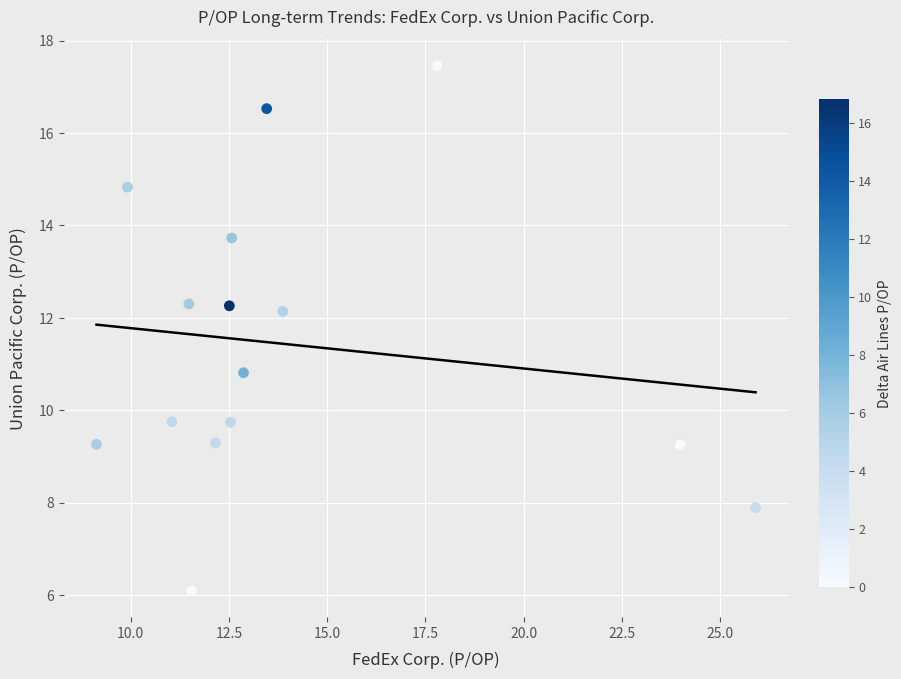

What Y value in the scatter plot is closest to 11?

10.8